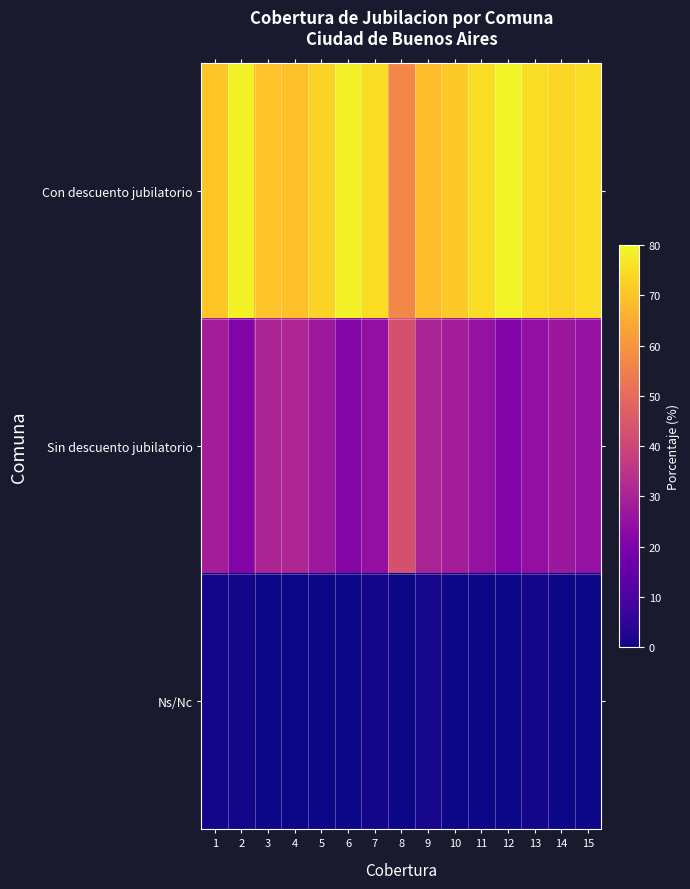

Which has a higher value, 3 or 7?

7